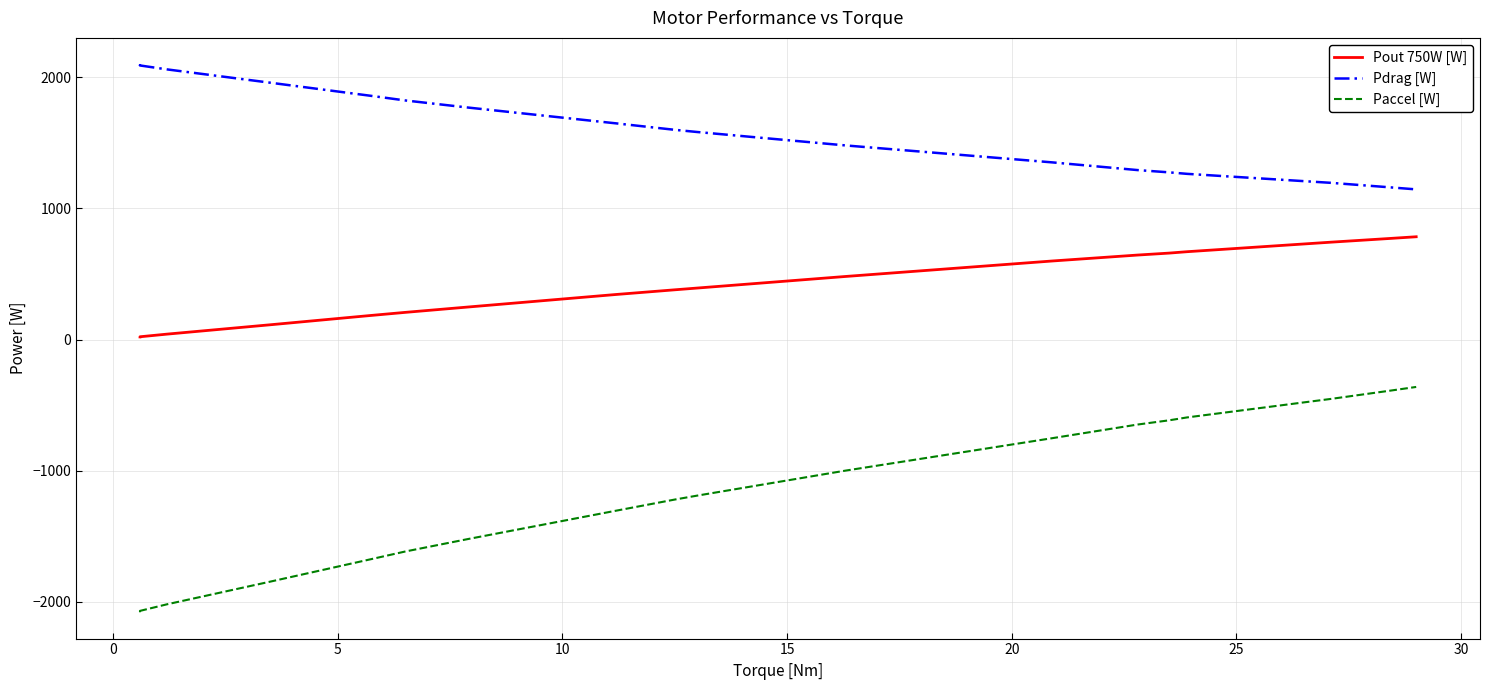

True or false: Paccel [W] and Pdrag [W] intersect in this chart.

False